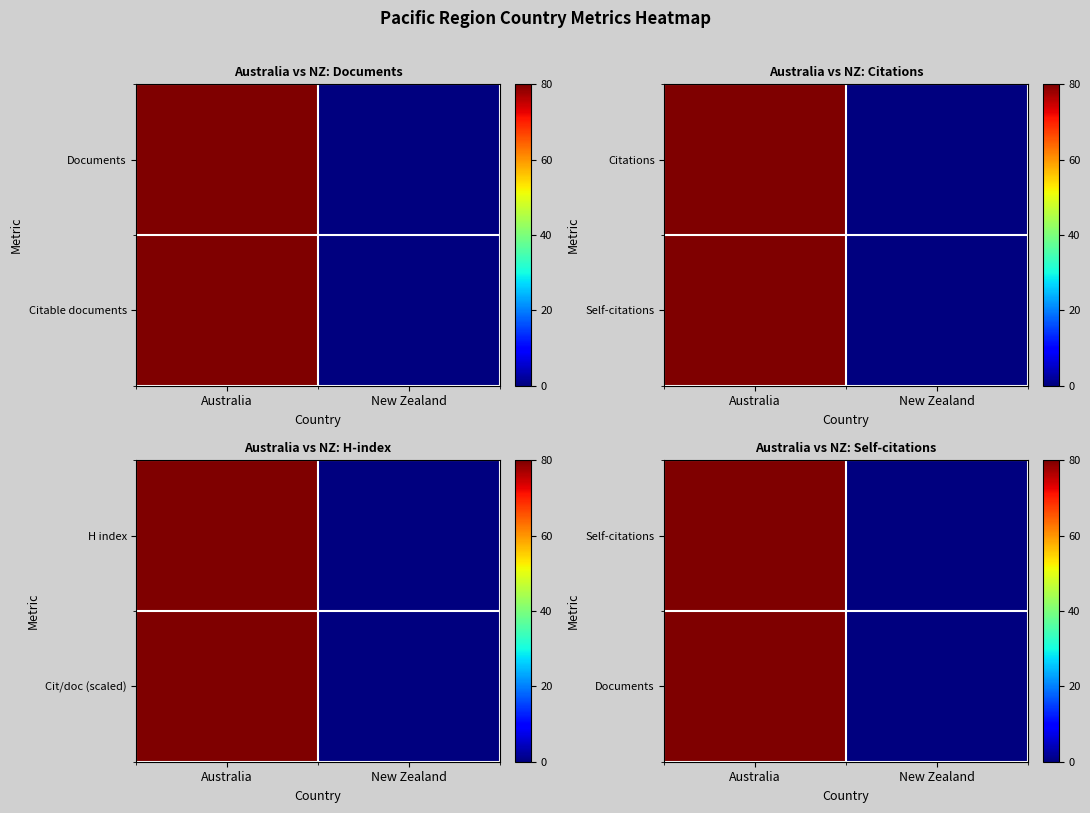

At which label does Documents reach its peak?

Australia